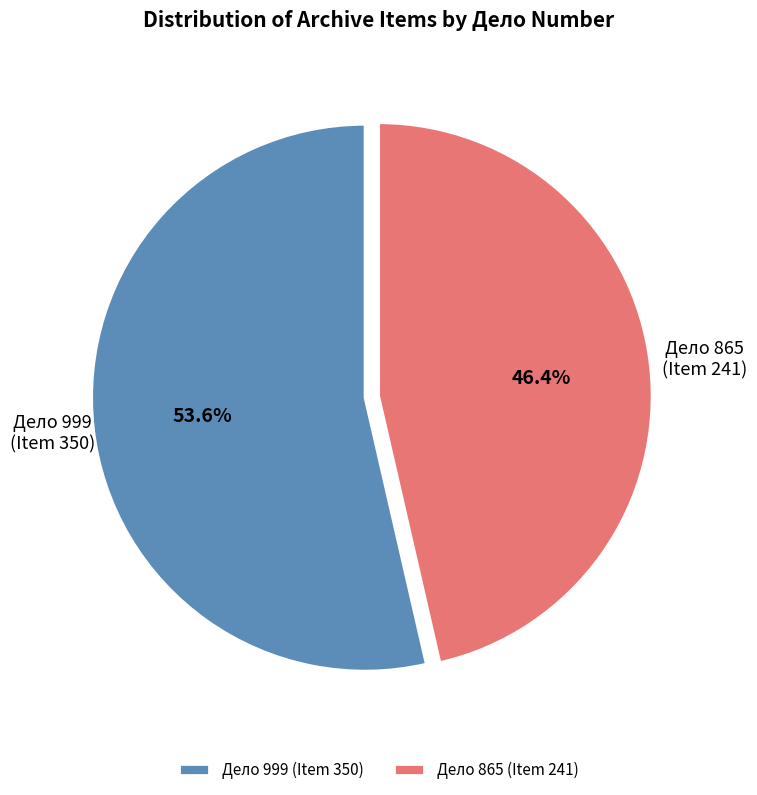

To the nearest percent, what is the average slice percentage?

50%